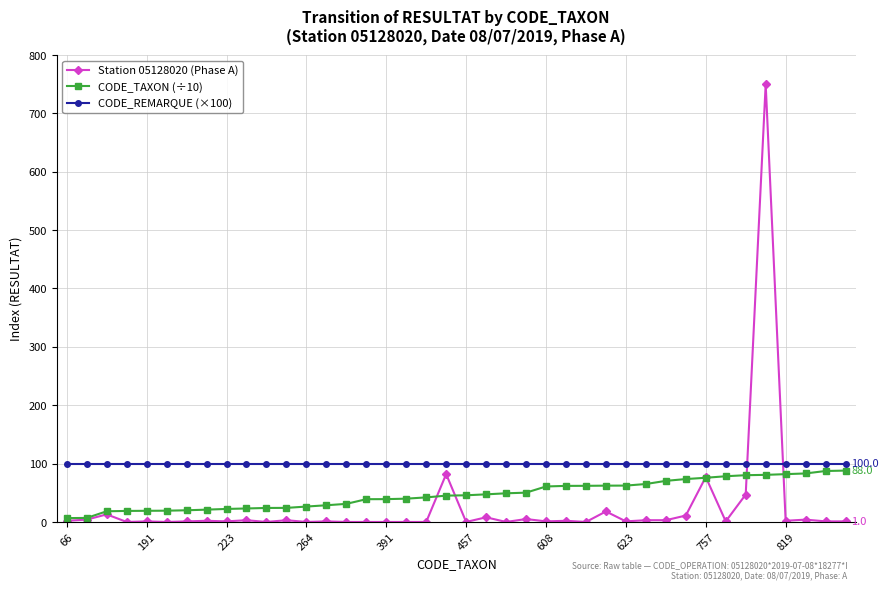

What is the value of the CODE_REMARQUE (×100) point at the 3rd from the left?

100.0